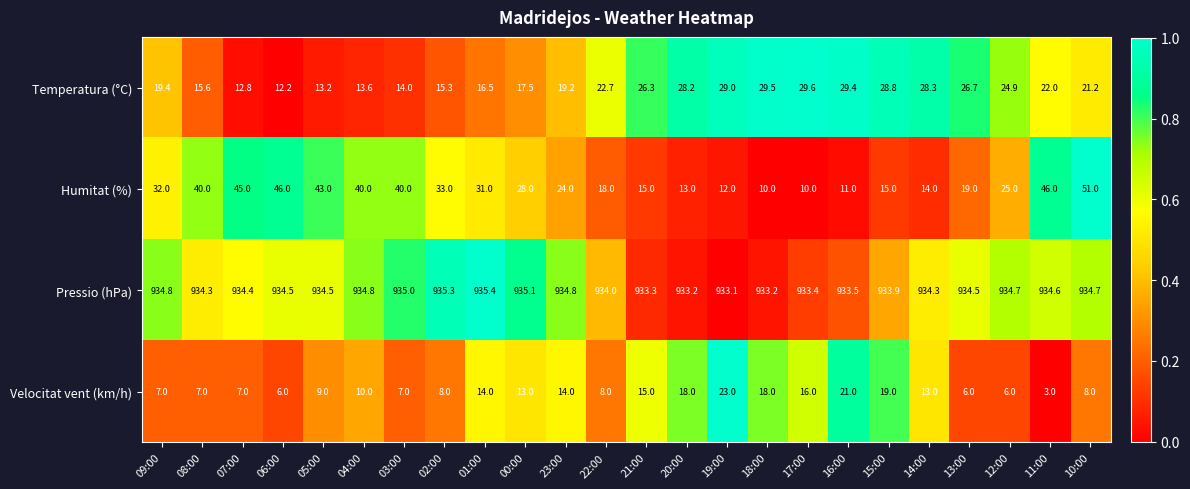

Which series changed the most between 21:00 and 16:00?

Velocitat vent (km/h)